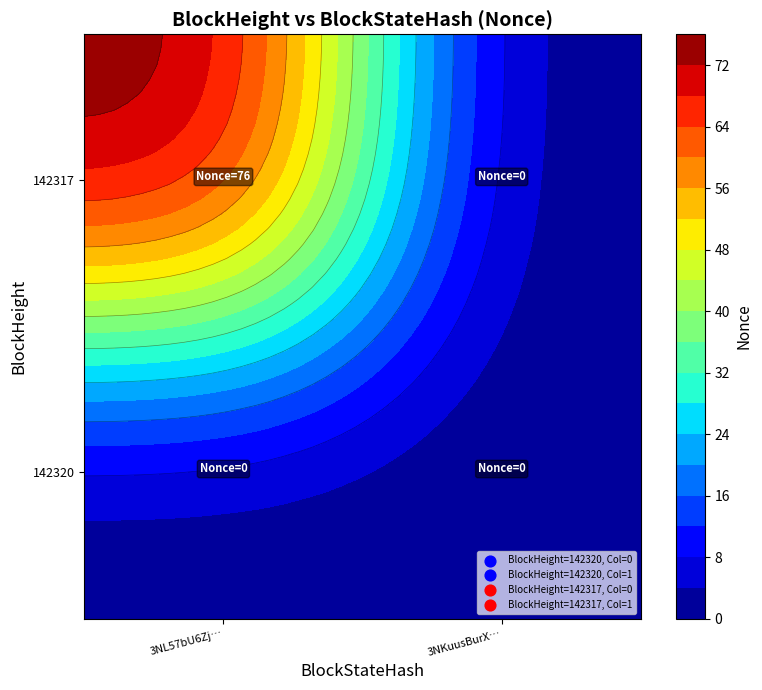

How many values in 142317 are above zero?

1